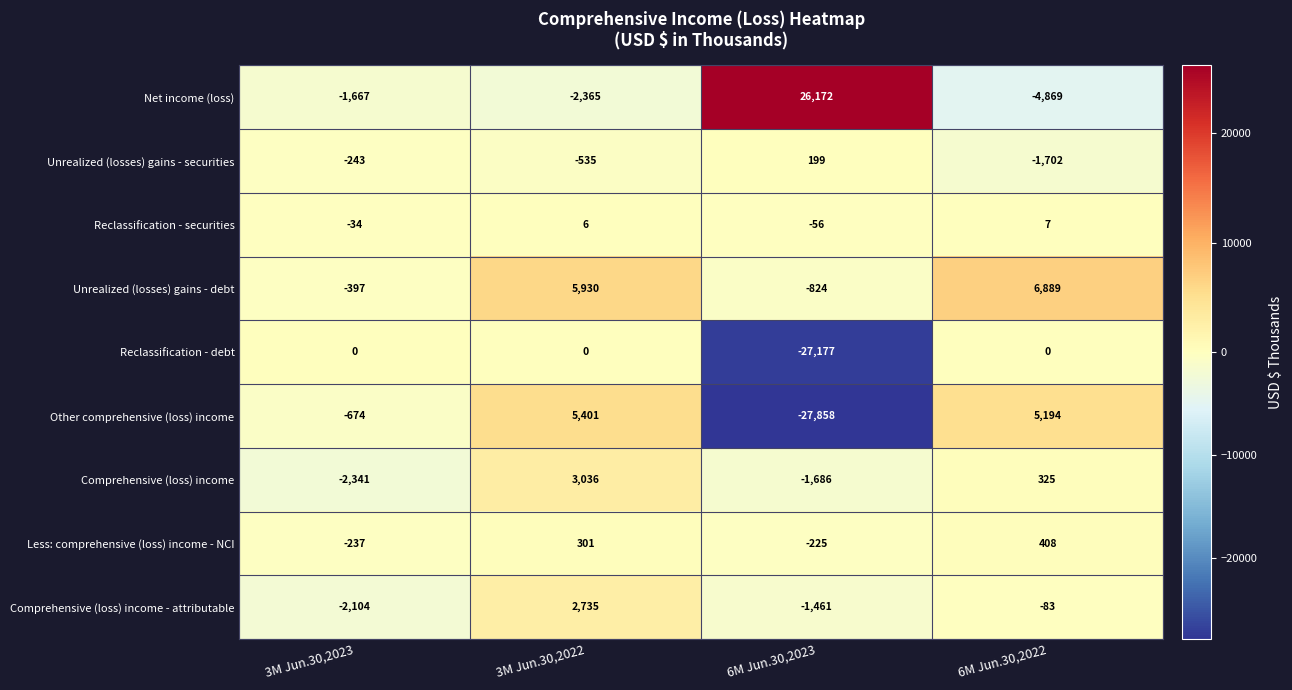

Which series has the widest spread of values?

Other comprehensive (loss) income